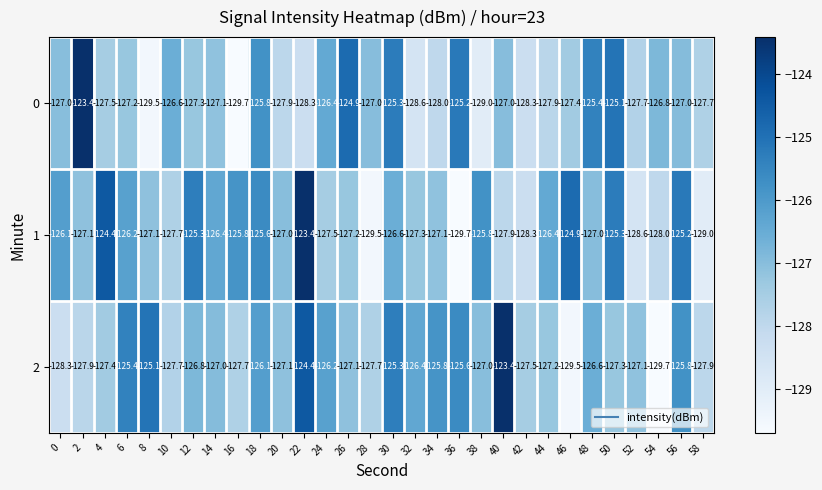

Is the value of 2 at 26 greater than the value of 1 at 40?

Yes